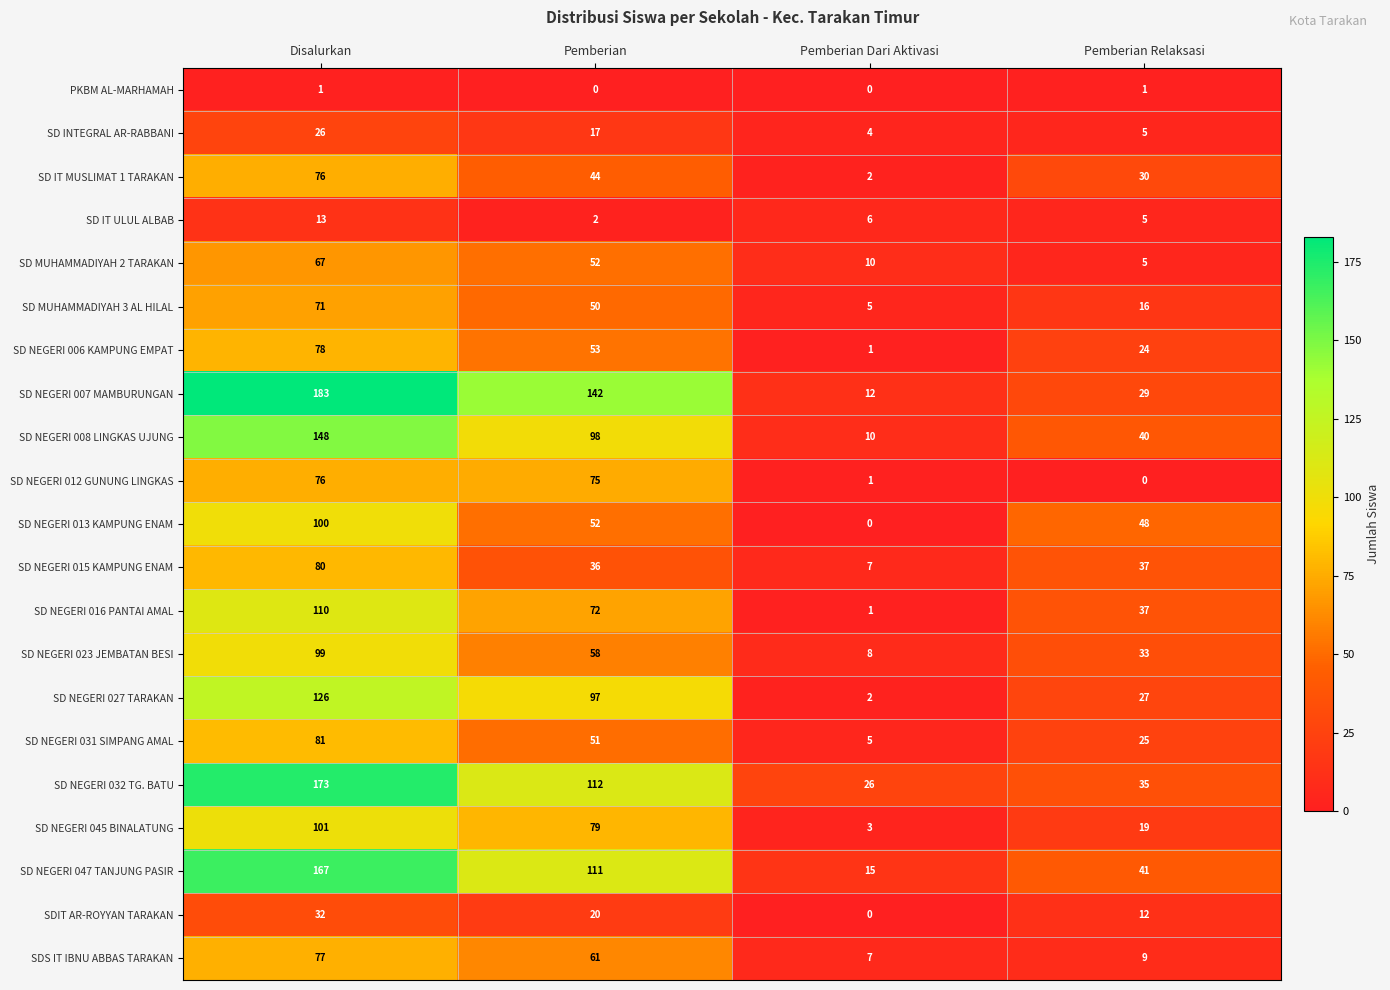

What is the difference between the SD MUHAMMADIYAH 3 AL HILAL values at Disalurkan and Pemberian Relaksasi?

55